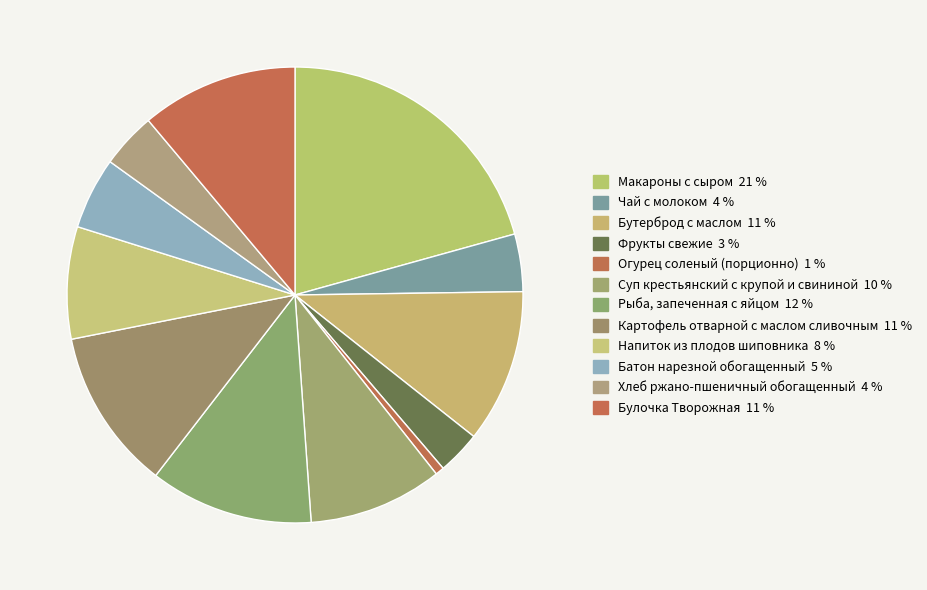

How many slices are in this pie chart?

12